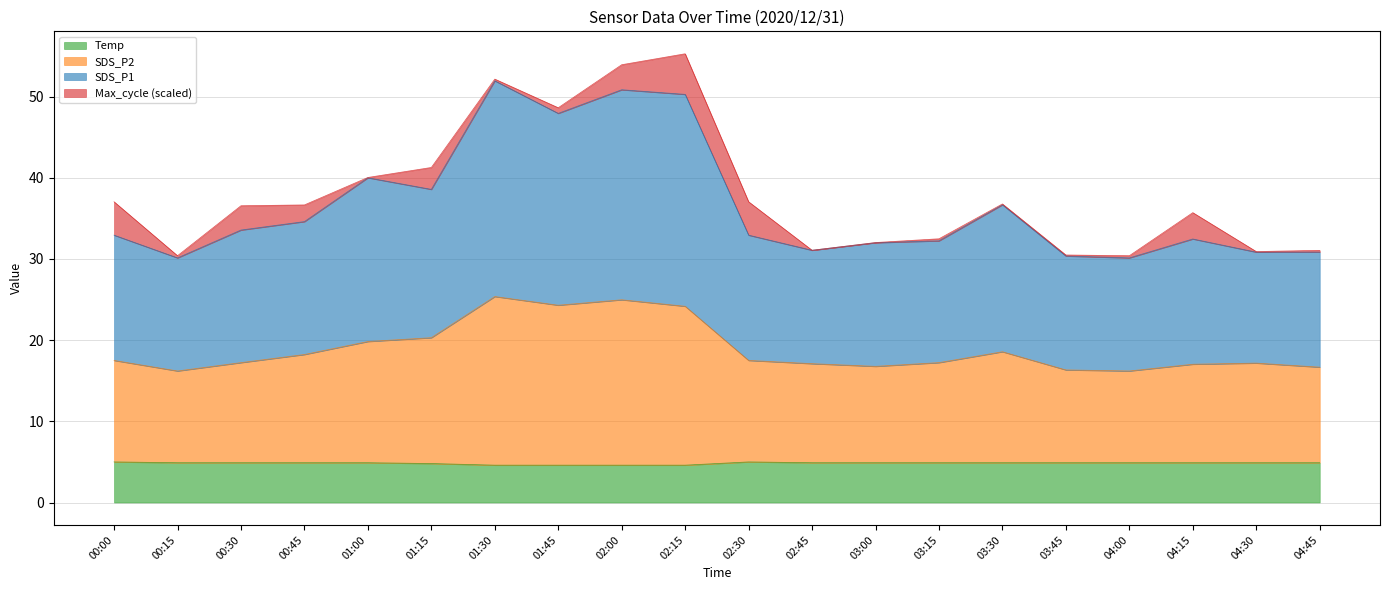

Is it true that Temp equals 4.8 at 01:15?

True